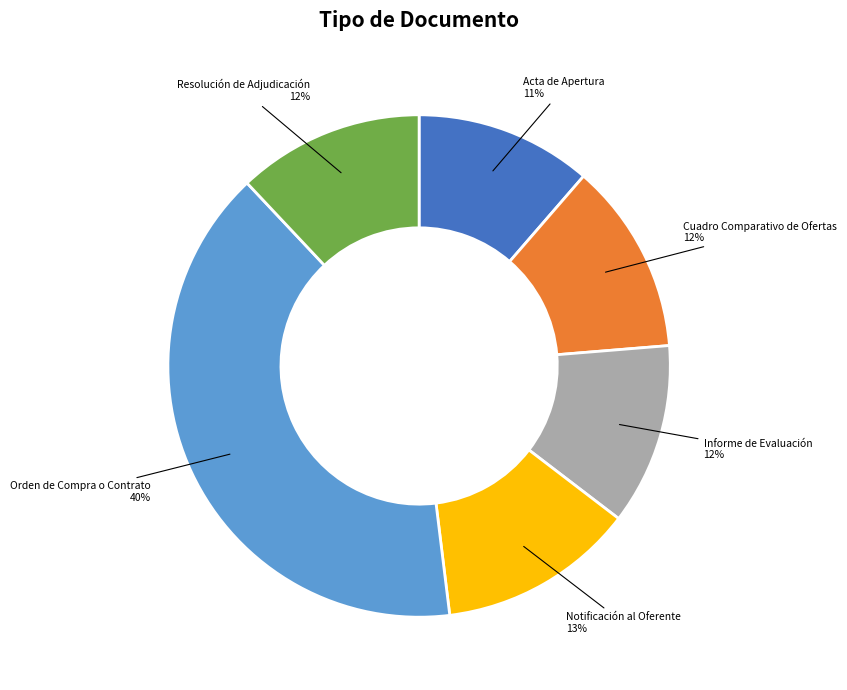

To the nearest percent, what is the average slice percentage?

17%